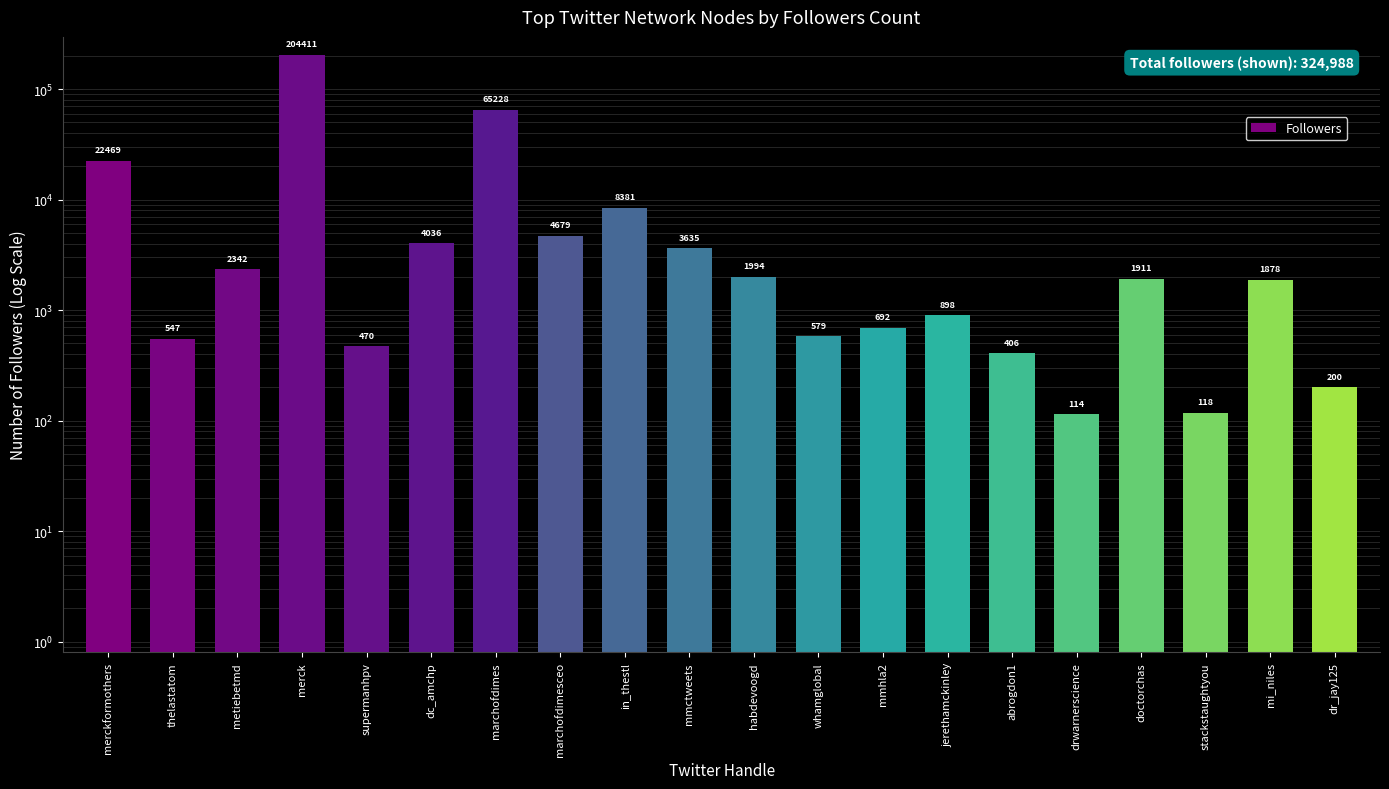

What position from the left is abrogdon1?

15